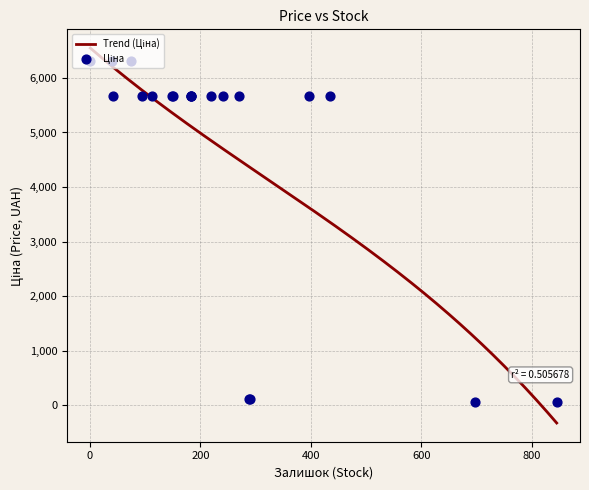

Which series reaches the maximum Y coordinate?

Ціна